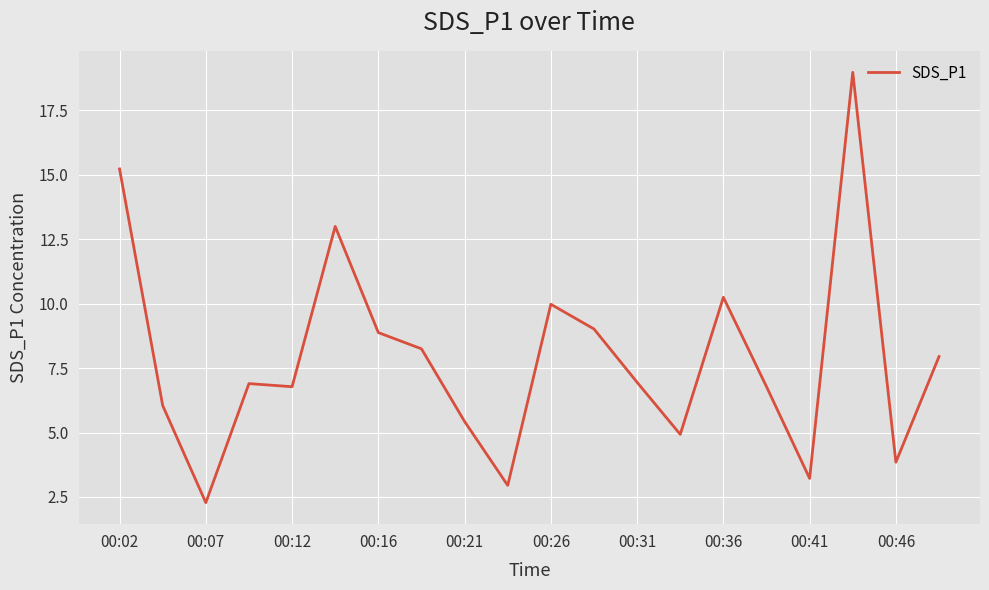

What is the greatest value displayed?

19.0